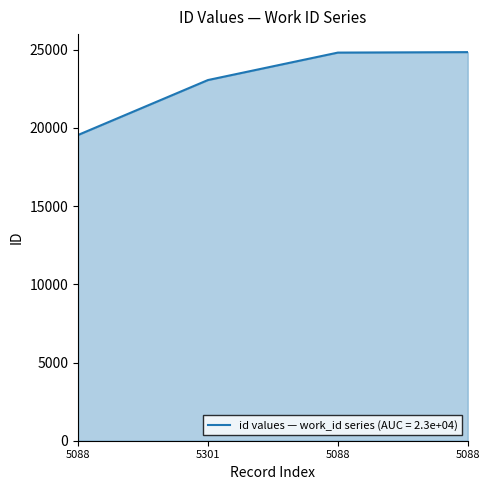

What is the average value?

23070